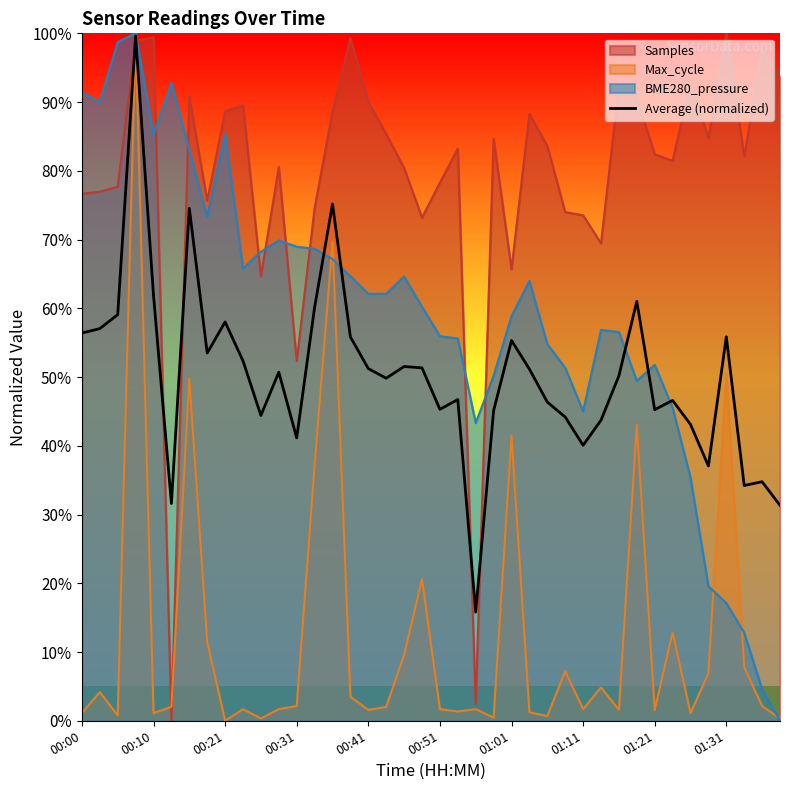

Which series has the largest total across all categories?

Samples